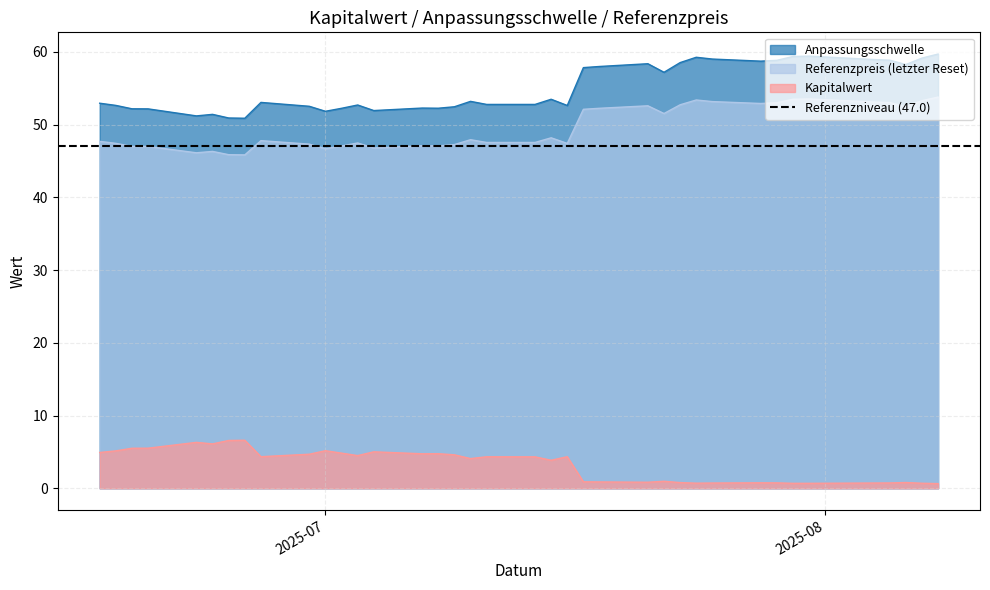

How many lines are shown in the chart?

3